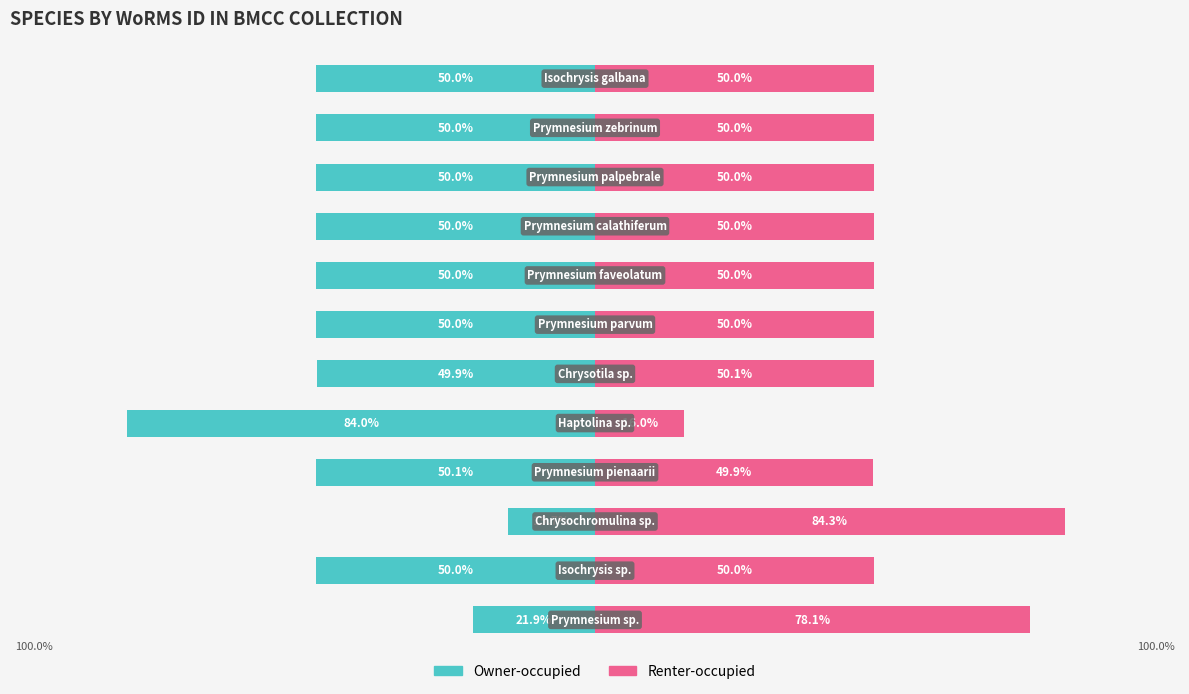

List the series in order of their peak value, highest first.

Renter-occupied, Owner-occupied